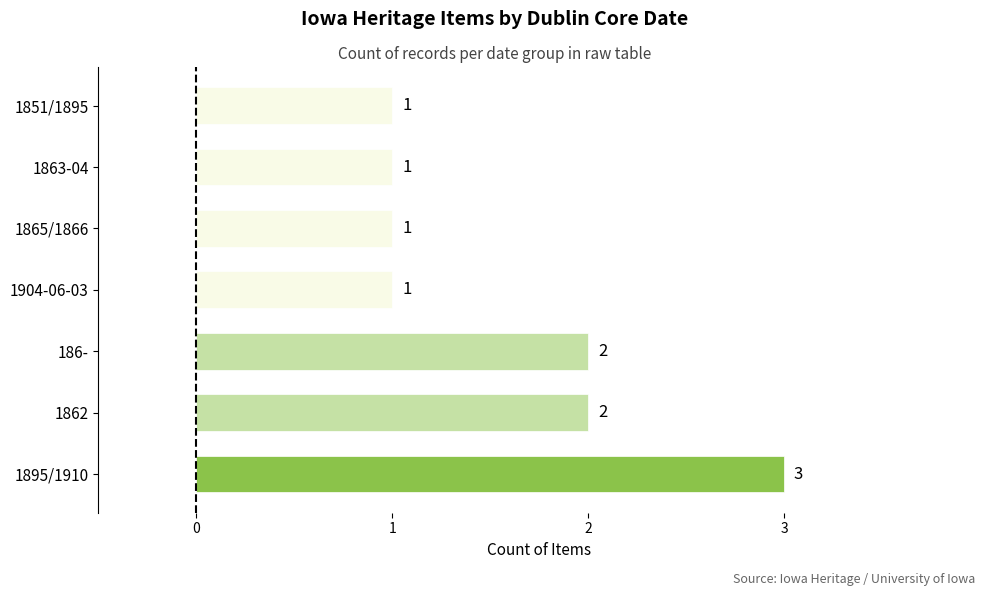

Is it true that the value at 1865/1866 is 1?

True